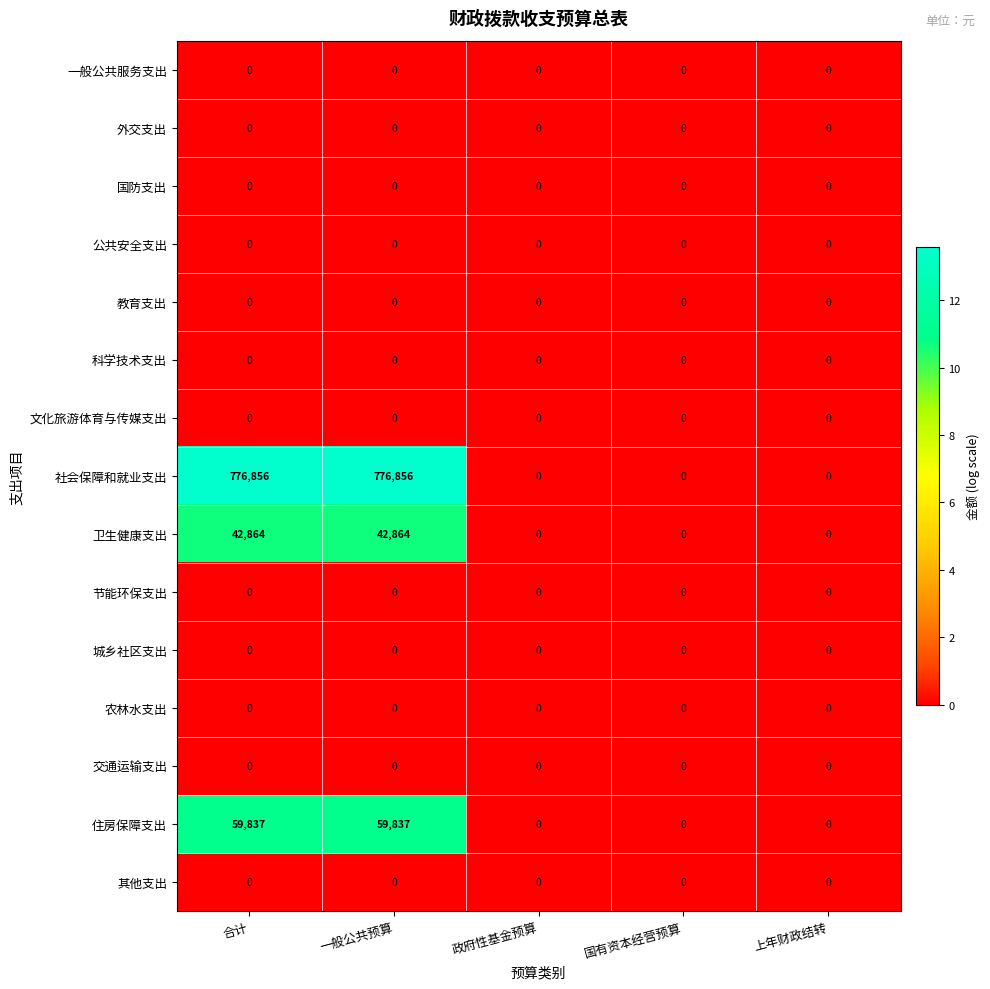

Count the number of categories in the chart.

5